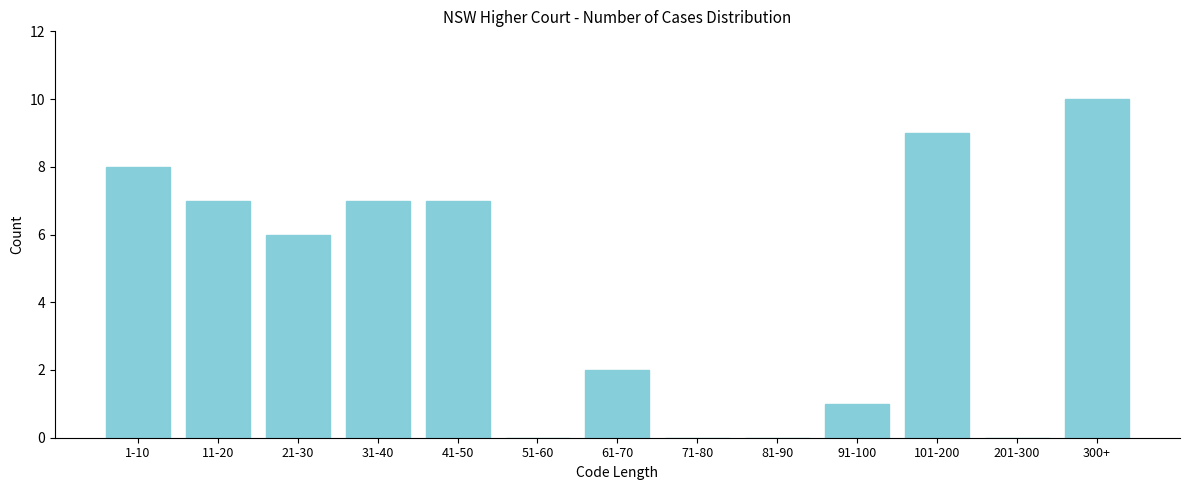

Reading left to right, what are all the values shown in this chart?

1-10=8	11-20=7	21-30=6	31-40=7	41-50=7	51-60=0	61-70=2	71-80=0	81-90=0	91-100=1	101-200=9	201-300=0	300+=10